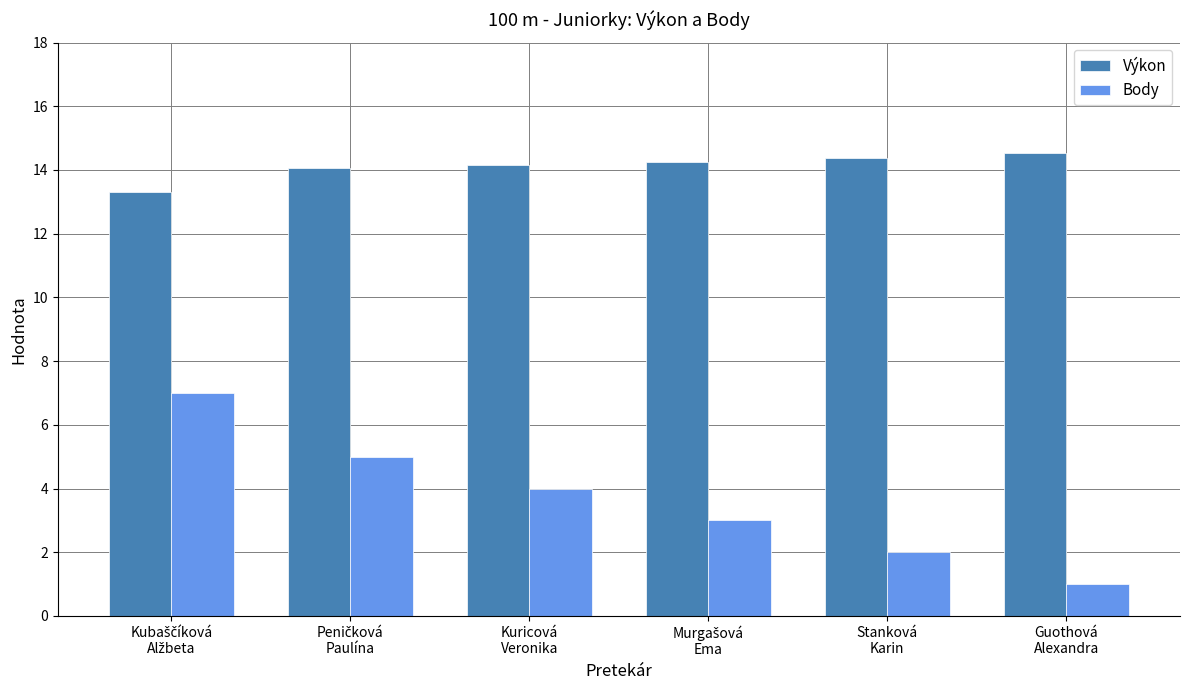

How many values in the Body series are below 4?

3